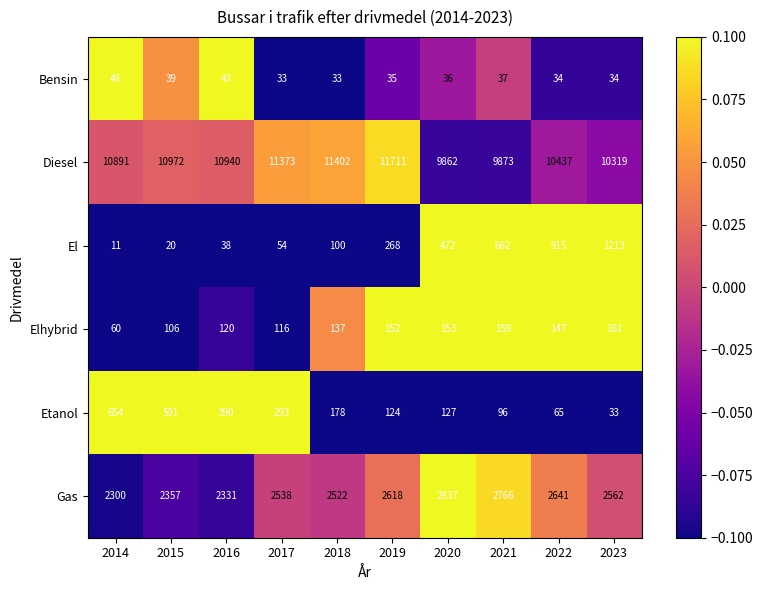

Rank the series by their maximum value, from lowest to highest.

Bensin, Elhybrid, Etanol, El, Gas, Diesel